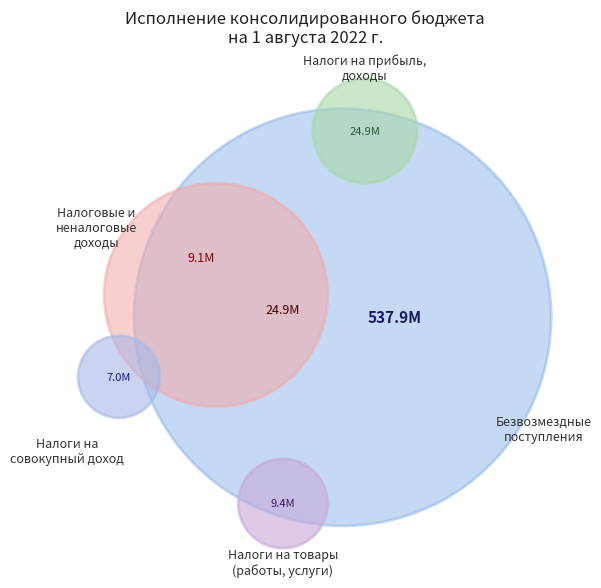

How many segments does this pie chart have?

5